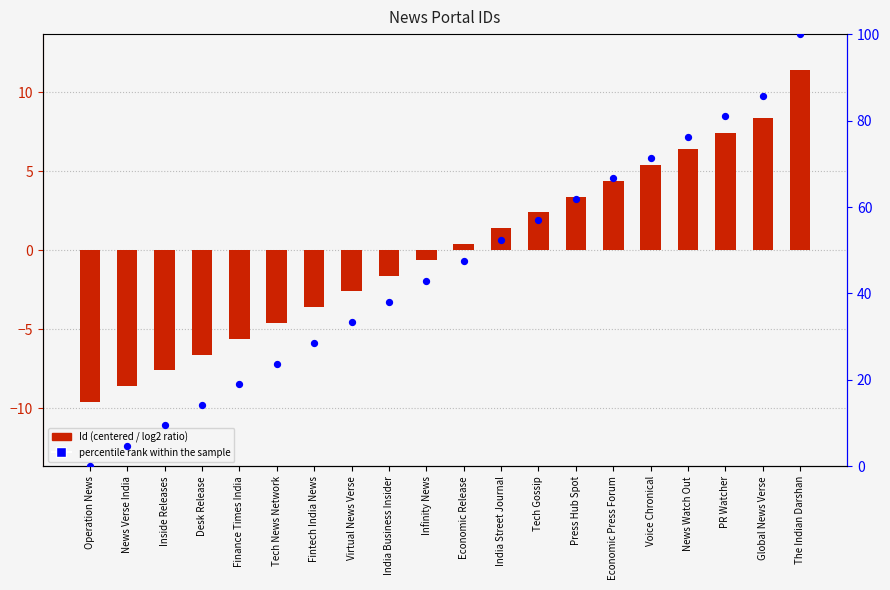

Which series has the largest Y range (max minus min)?

percentile rank within the sample